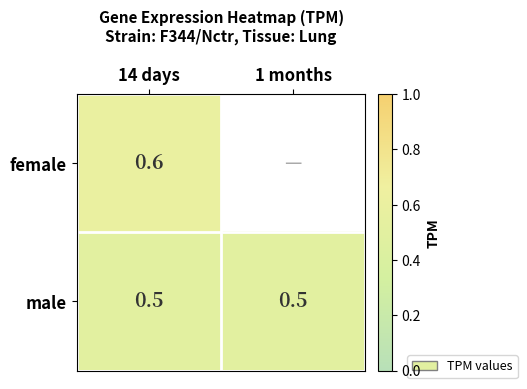

What value does the male series have at 14 days?

0.5